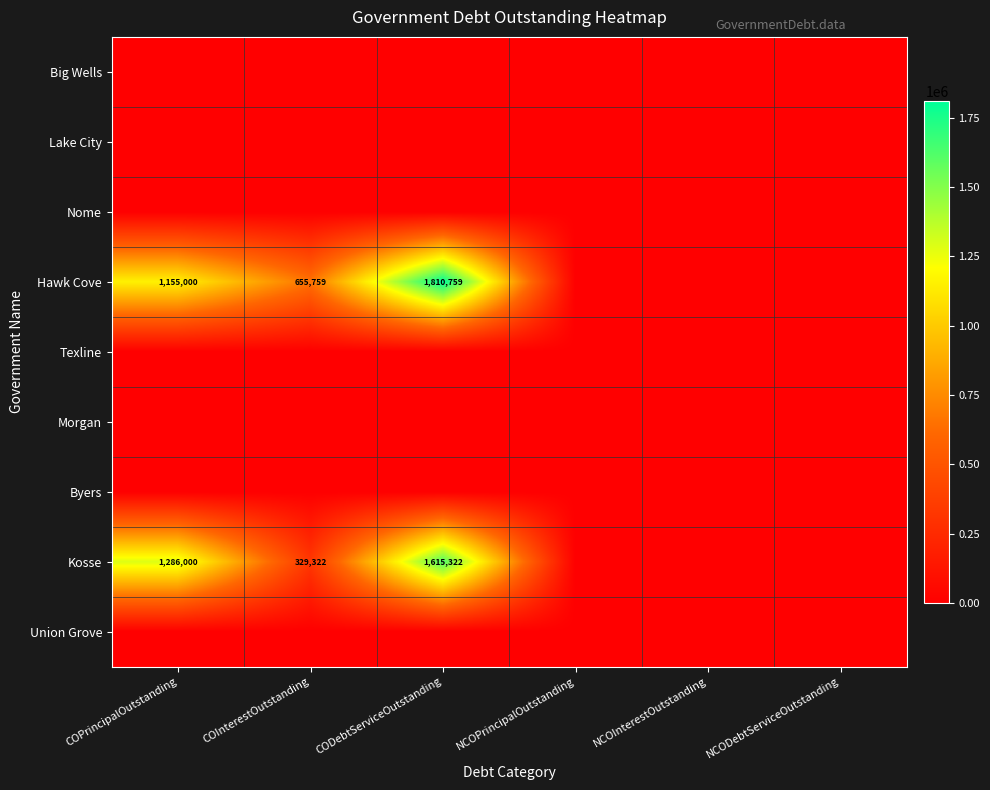

True or false: Kosse has a value of 445041 at COPrincipalOutstanding.

False